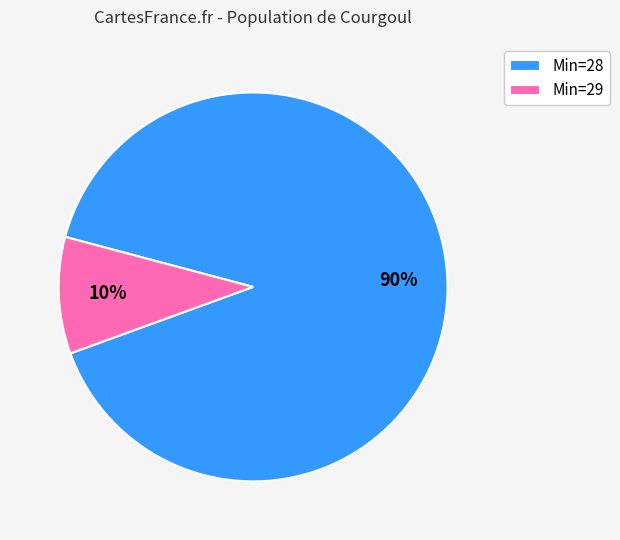

Is the sum of Min=28 and Min=29 greater than half?

Yes